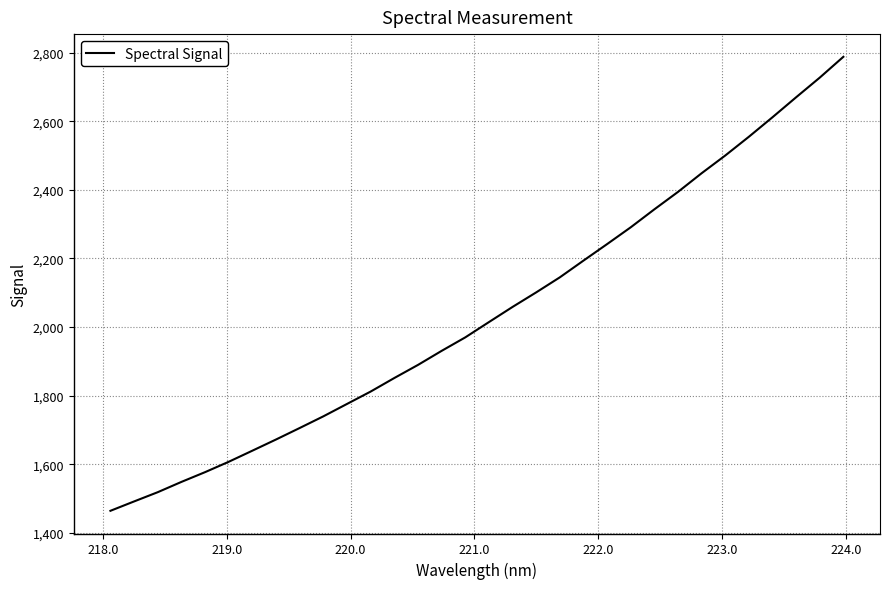

Reading left to right, transcribe all the data shown in this chart.

1465.0	1492.3	1519.2	1549.2	1577.6	1607.8	1640.2	1672.8	1706.3	1740.2	1776.4	1812.4	1851.9	1890.0	1930.9	1970.2	2014.8	2058.9	2101.3	2145.1	2193.9	2242.0	2290.9	2343.2	2394.0	2448.4	2500.0	2554.6	2611.4	2669.6	2726.8	2787.4